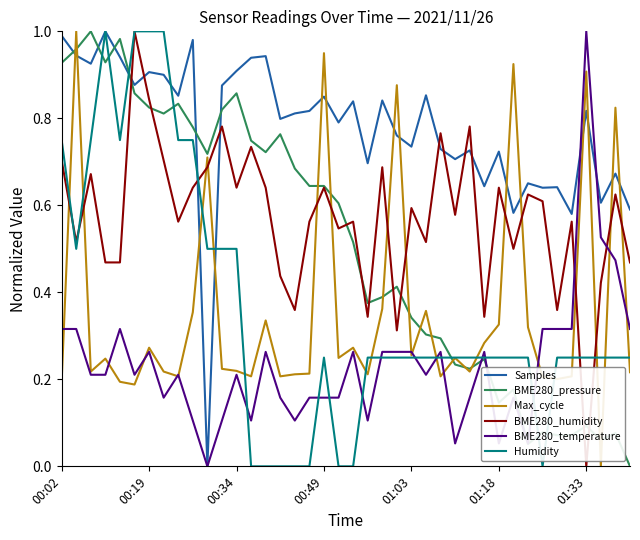

How many lines are shown in the chart?

6